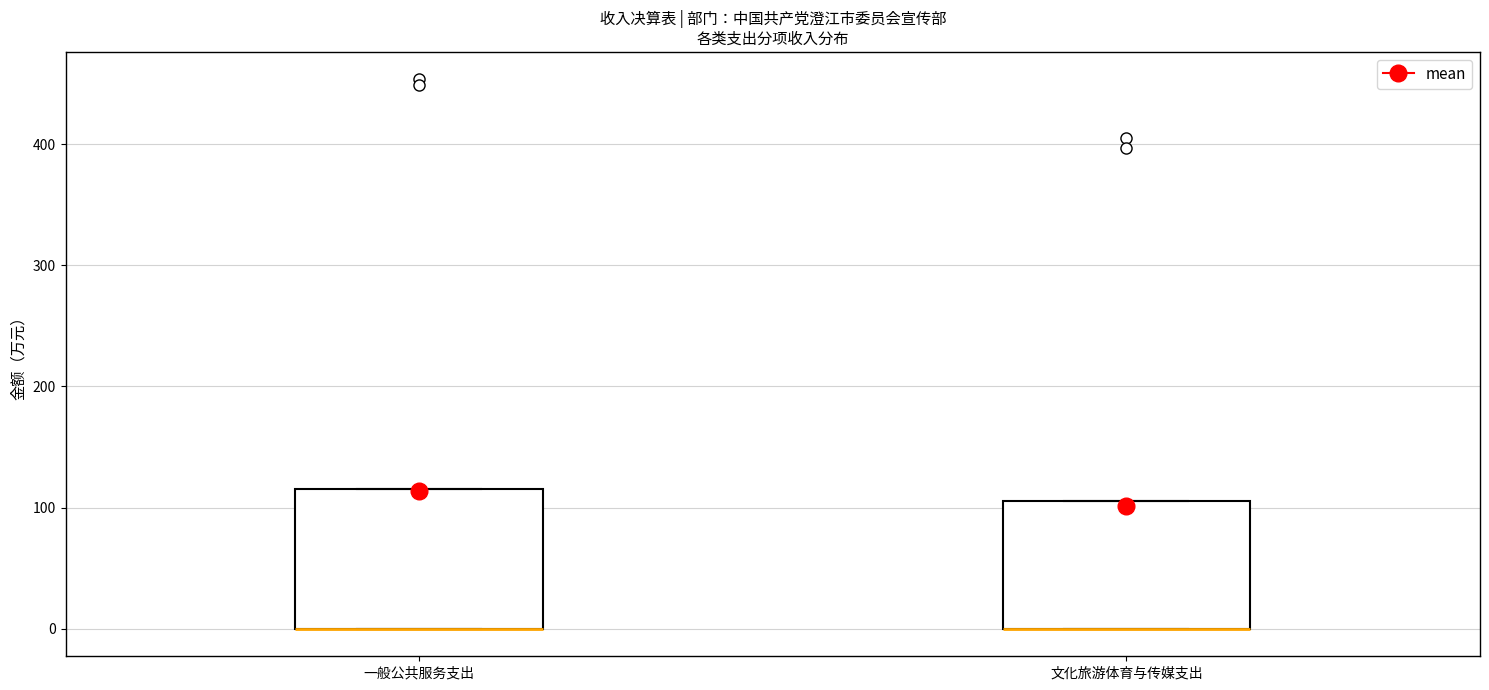

Reading left to right, transcribe this box plot: for each box, give where its median line is, the range the box spans, and where its two whiskers end, as read against the y-axis. The values are not printed on the chart, so give them approximately, as read against the axis.

一般公共服务支出: median 0 (drawn on the box's lower edge), box 0 to 120, whiskers 0 to 120
文化旅游体育与传媒支出: median 0 (drawn on the box's lower edge), box 0 to 110, whiskers 0 to 110